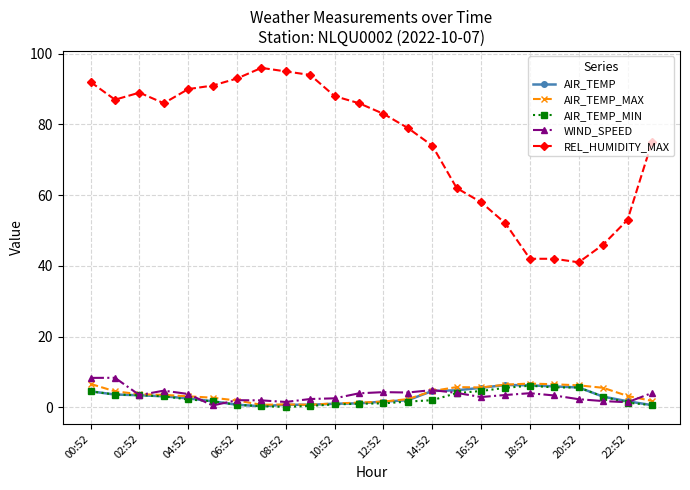

Count the number of data series in this chart.

5